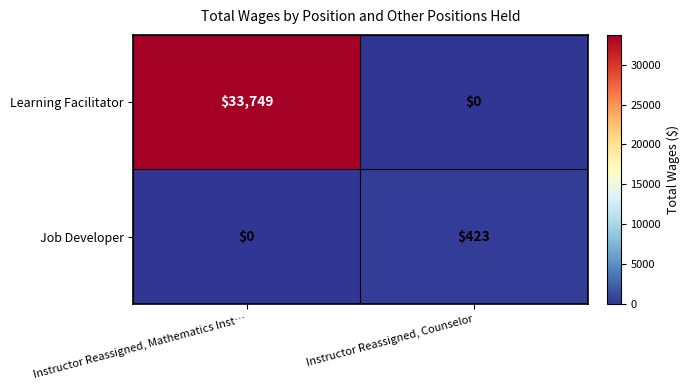

Reading left to right, what are all the values shown in this chart?

Learning Facilitator: 33749	0
Job Developer: 0	423